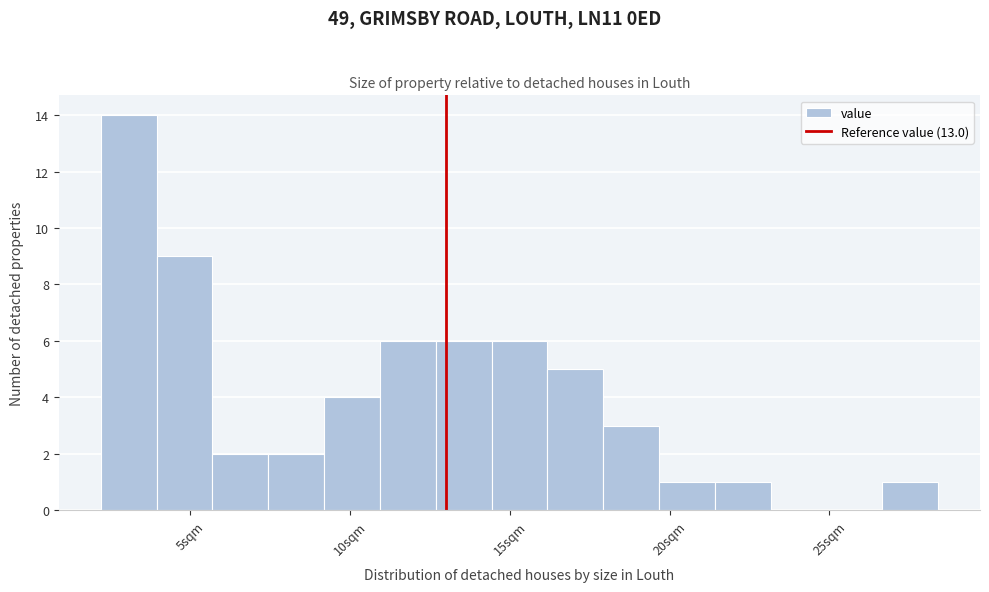

Around what value on the x-axis is the tallest bar? Give the approximate position of its centre, as read against the axis.

3.0